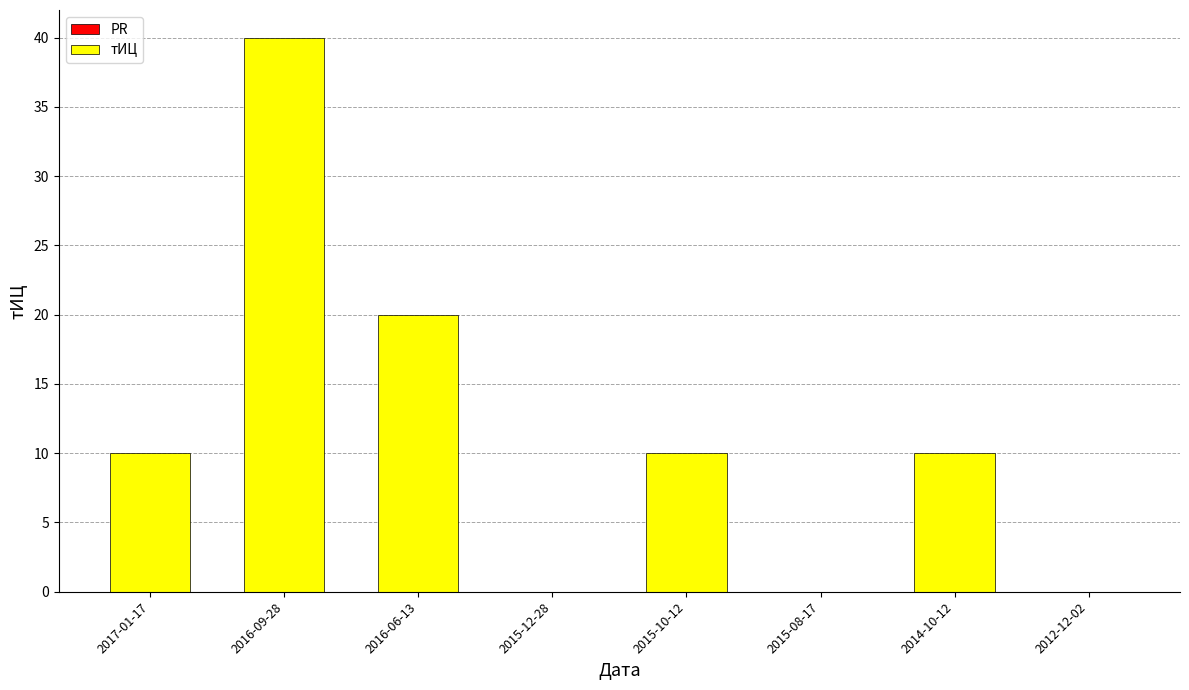

What is the change in value from 2016-09-28 to 2015-10-12?

-30